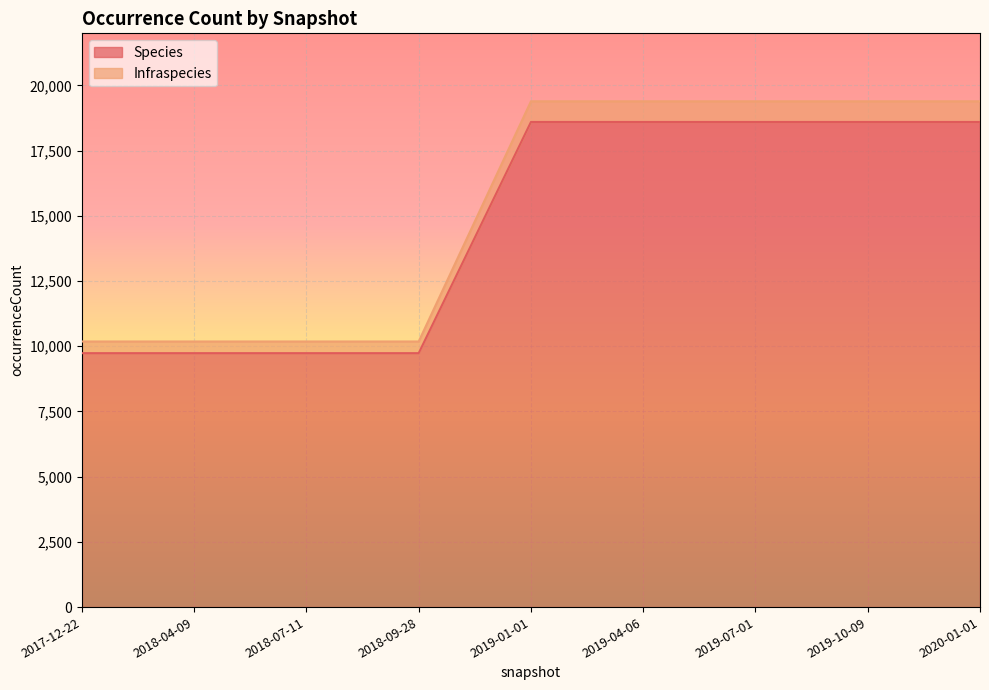

Read the Infraspecies value at 2017-12-22, to the nearest 50.

10200